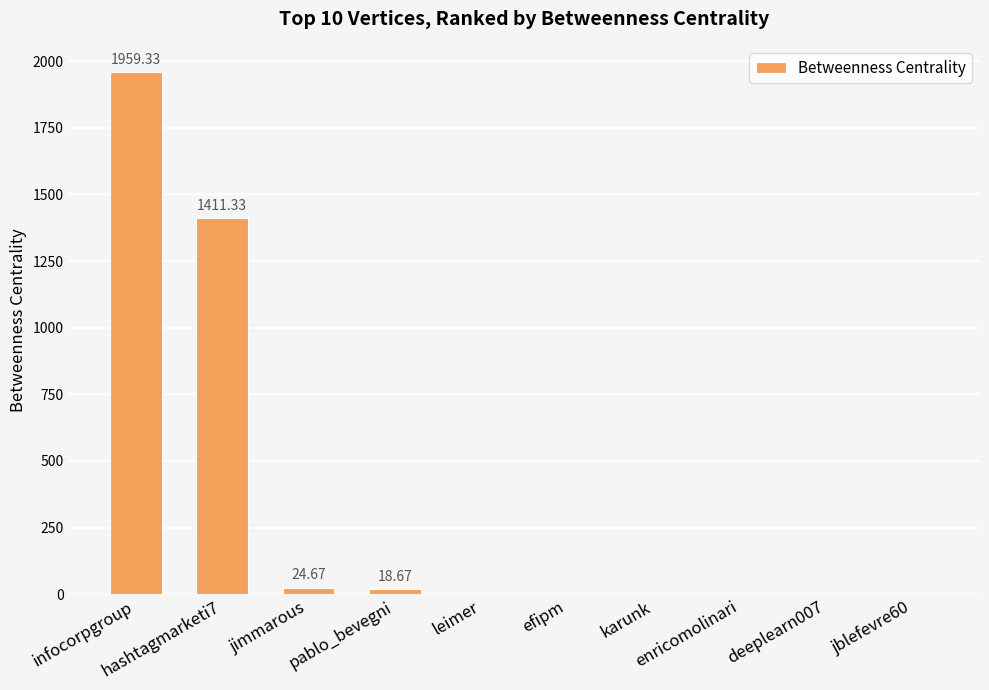

Reading right to left, list all the values displayed in this chart.

jblefevre60=0.0	deeplearn007=0.0	enricomolinari=0.0	karunk=0.0	efipm=0.0	leimer=0.0	pablo_bevegni=18.7	jimmarous=24.7	hashtagmarketi7=1411.3	infocorpgroup=1959.3